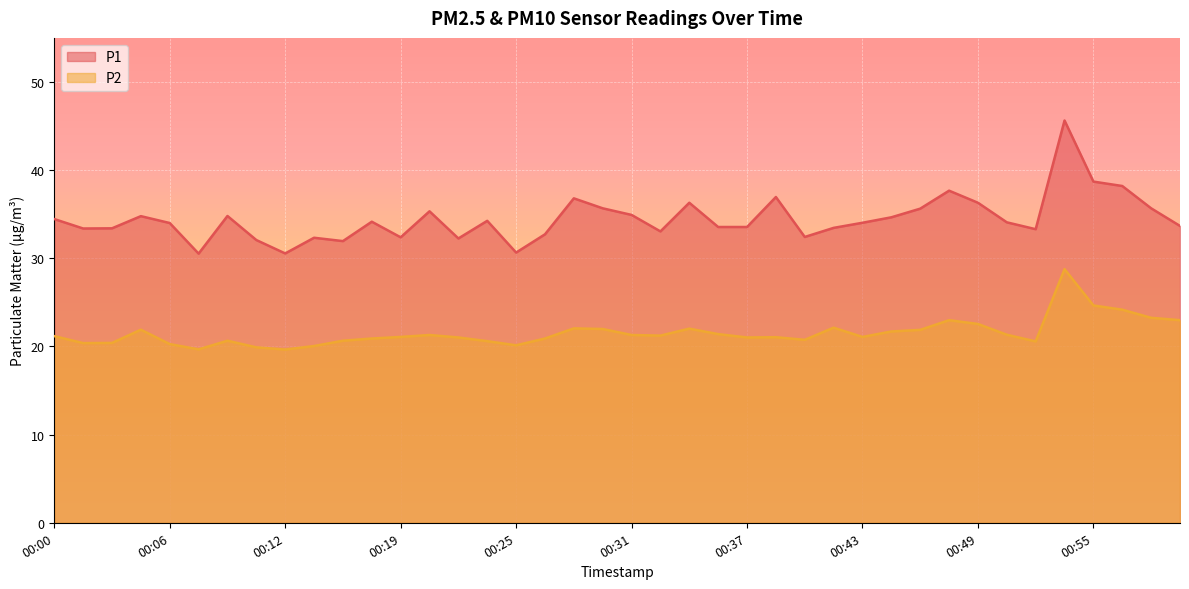

How many interior local valleys does the P2 series have?

9